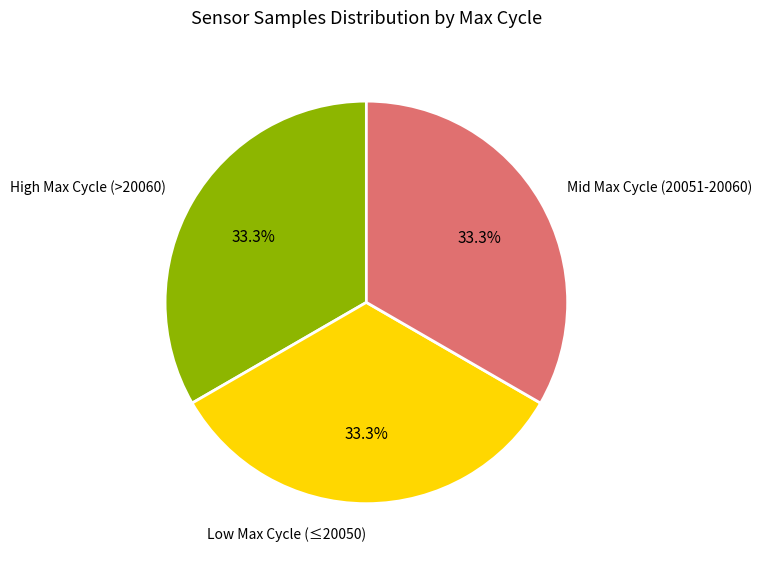

Count the number of slices in the pie.

3